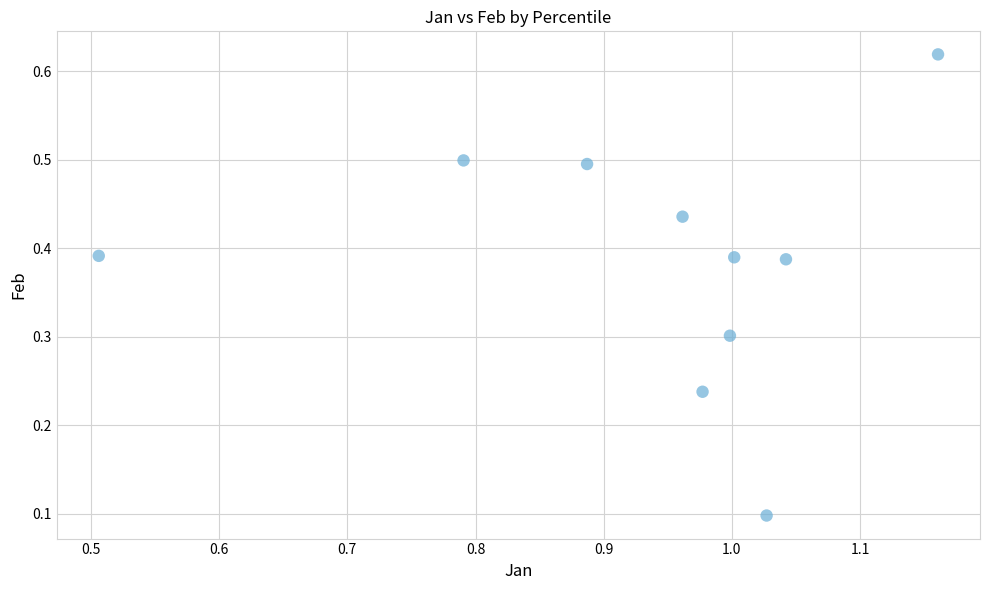

What is the range of Y values (max minus min)?

0.5